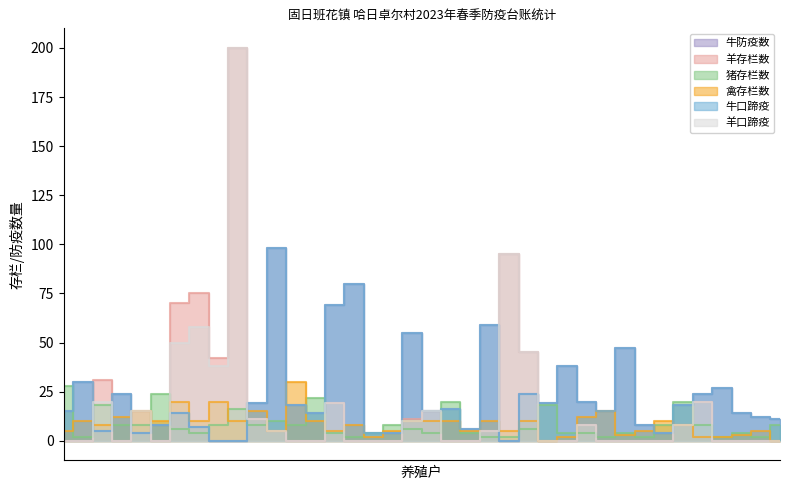

Does the chart have visible grid lines?

No